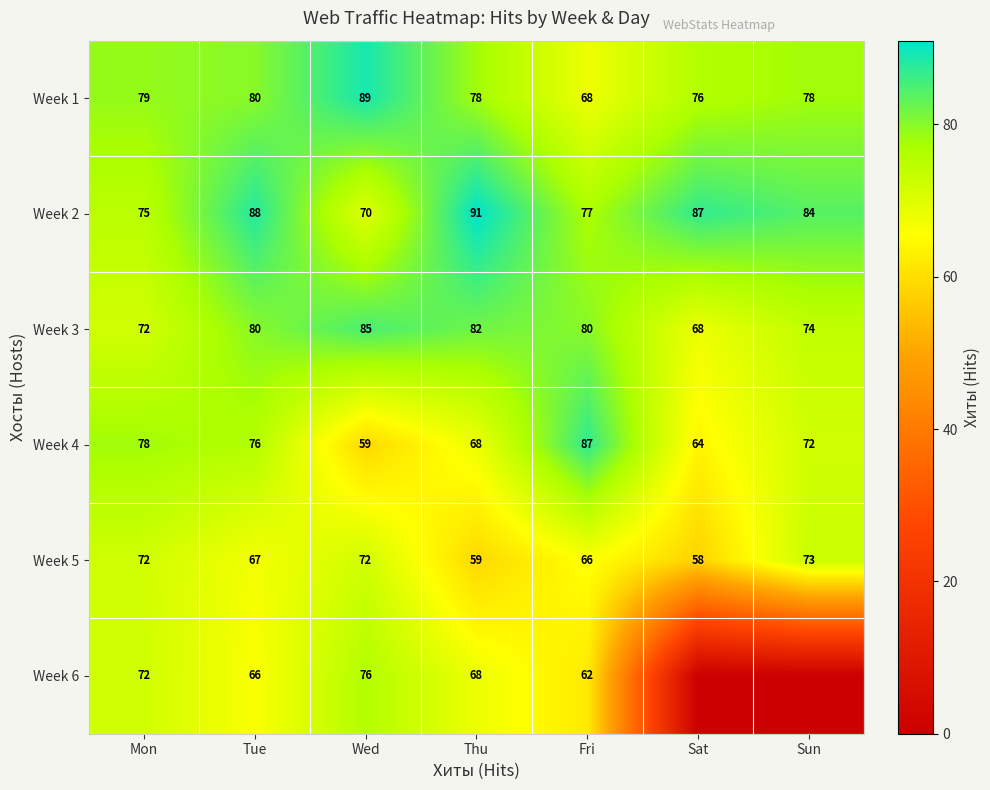

What is the sum of the Week 2 values at Sun and Mon?

159